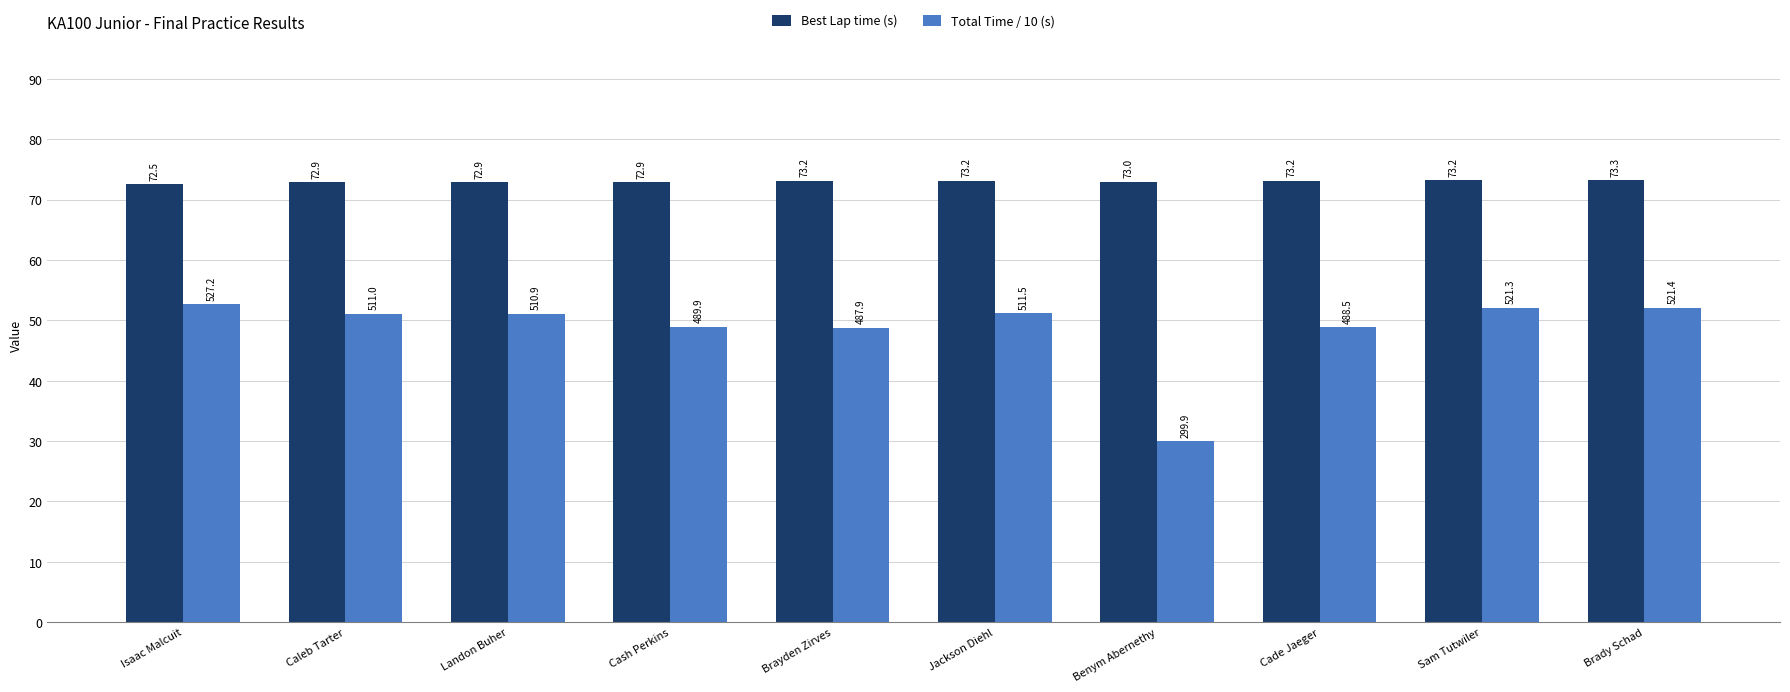

What is the difference between the second highest and minimum values in the Best Lap time (s) series?

0.7